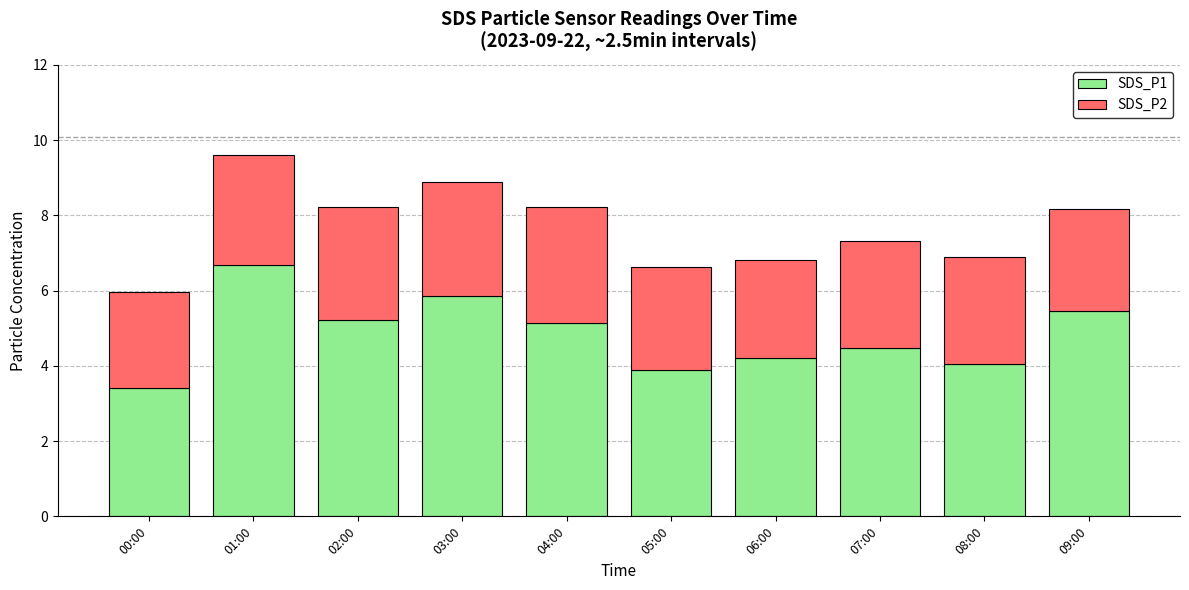

What is the total value across all series at 09:00?

8.2